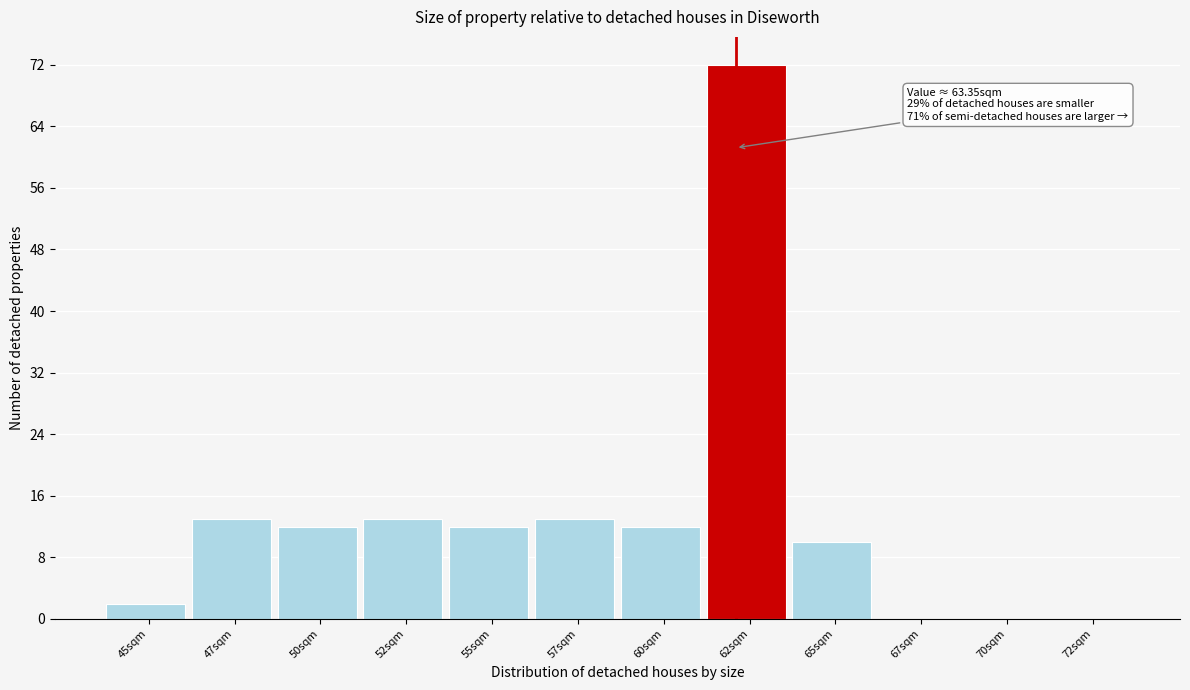

Reading left to right, transcribe all the data shown in this chart.

45sqm=2	47sqm=13	50sqm=12	52sqm=13	55sqm=12	57sqm=13	60sqm=12	62sqm=72	65sqm=10	67sqm=0	70sqm=0	72sqm=0